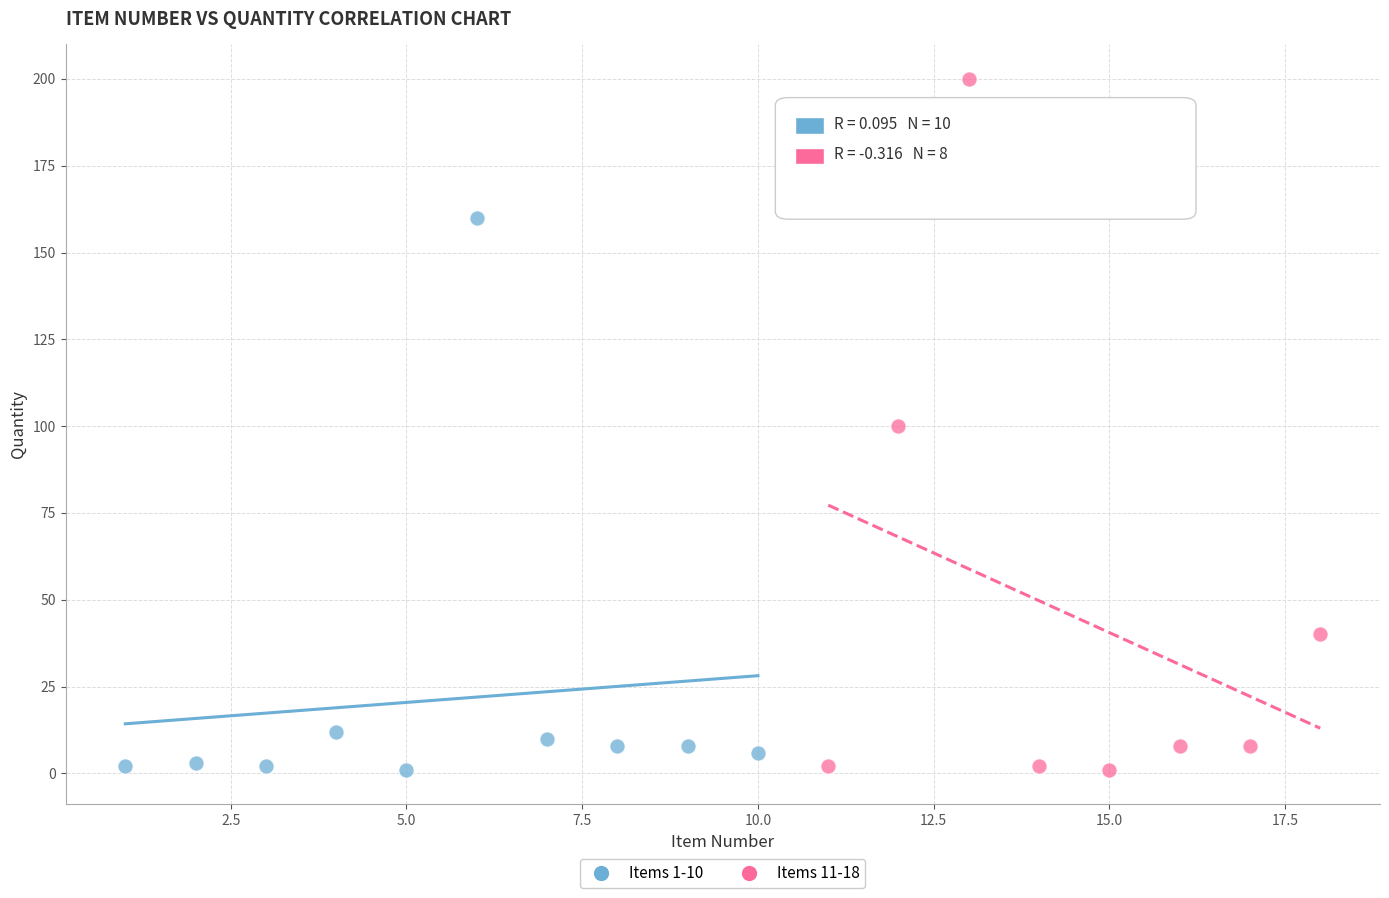

Which series reaches the maximum Y coordinate?

Items 11-18